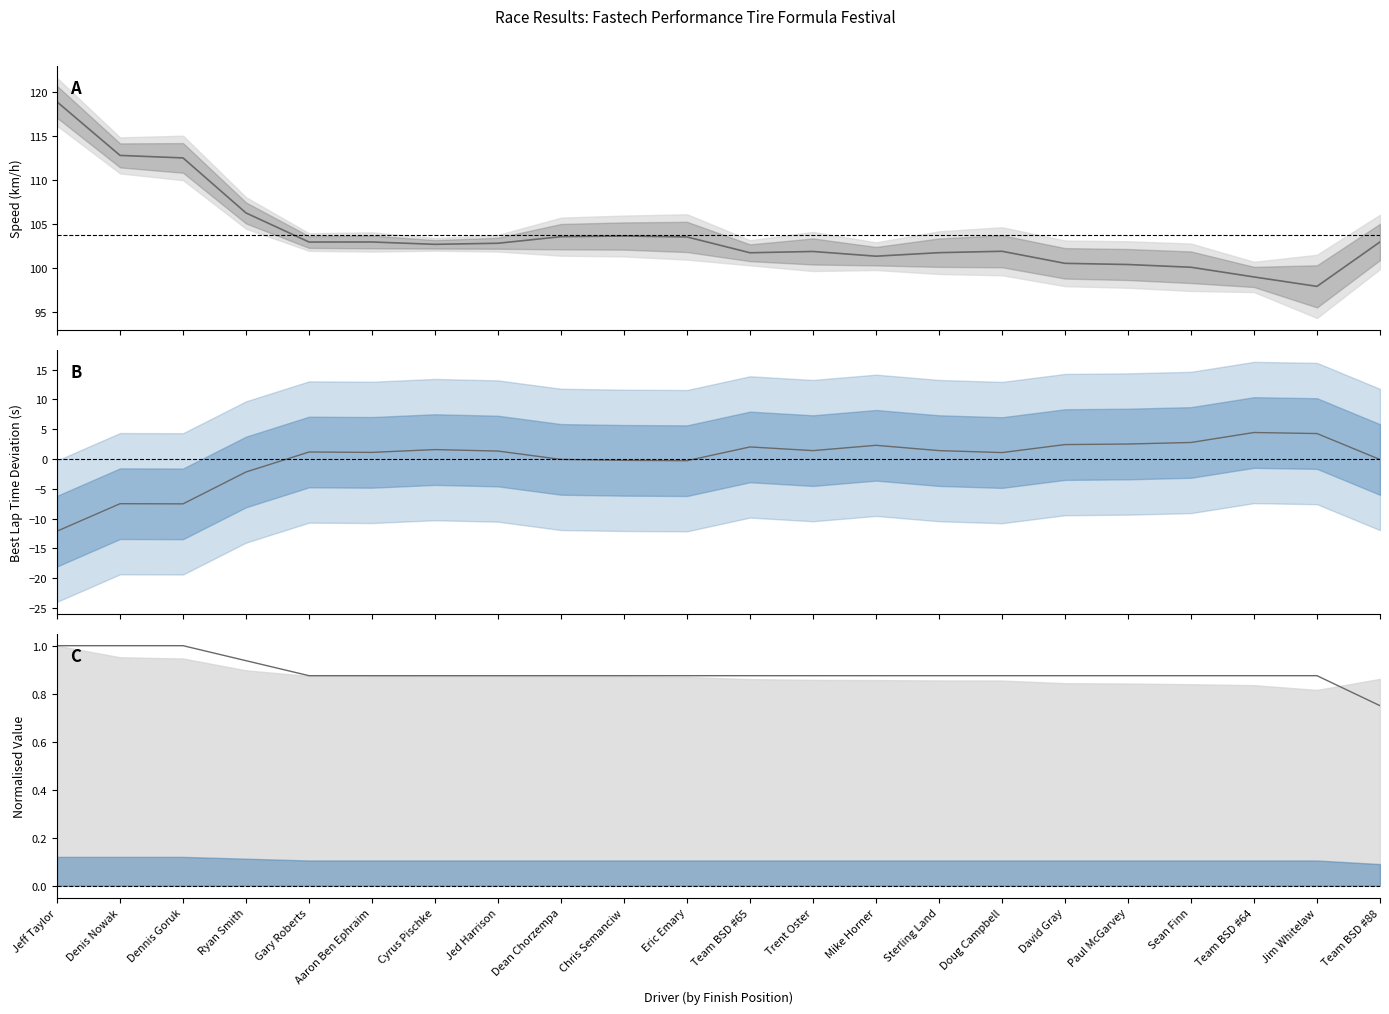

What is the spread (max minus min) of values at Jed Harrison?

101.9